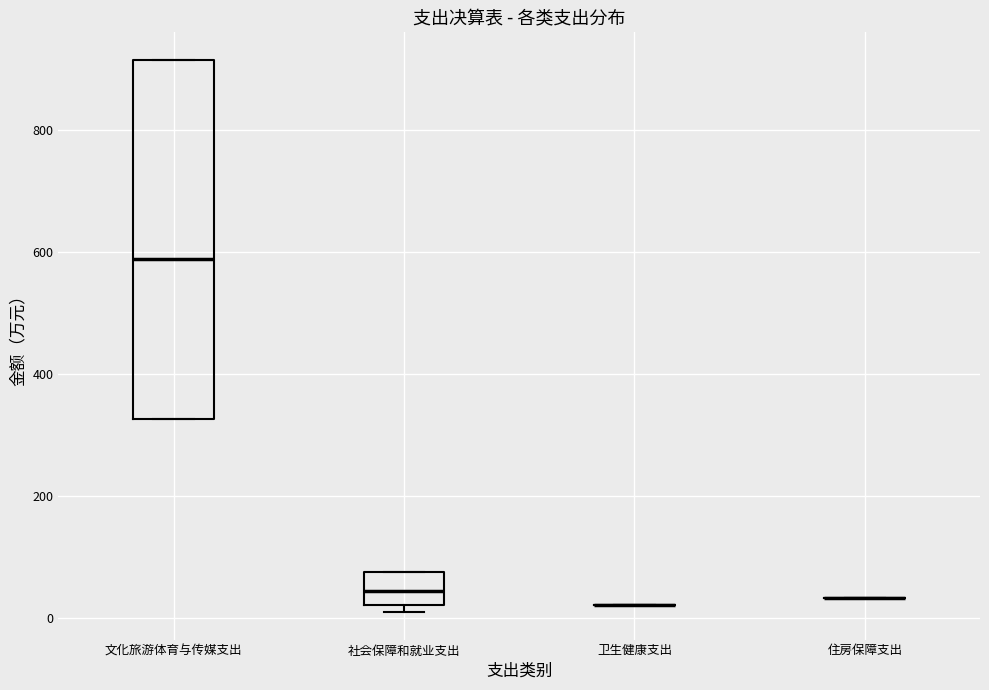

Which box is the tallest, from its lower edge to its upper edge?

文化旅游体育与传媒支出